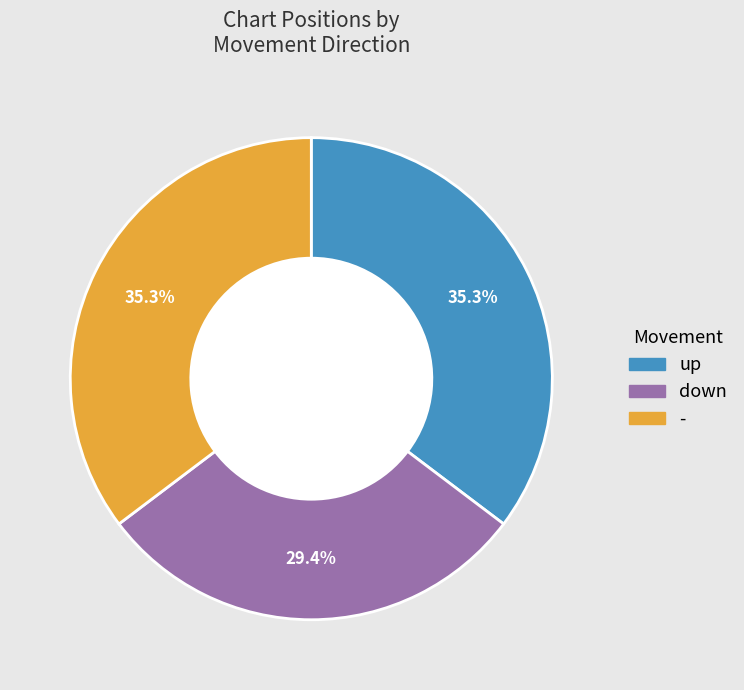

Is there any slice that represents more than half of the pie?

No